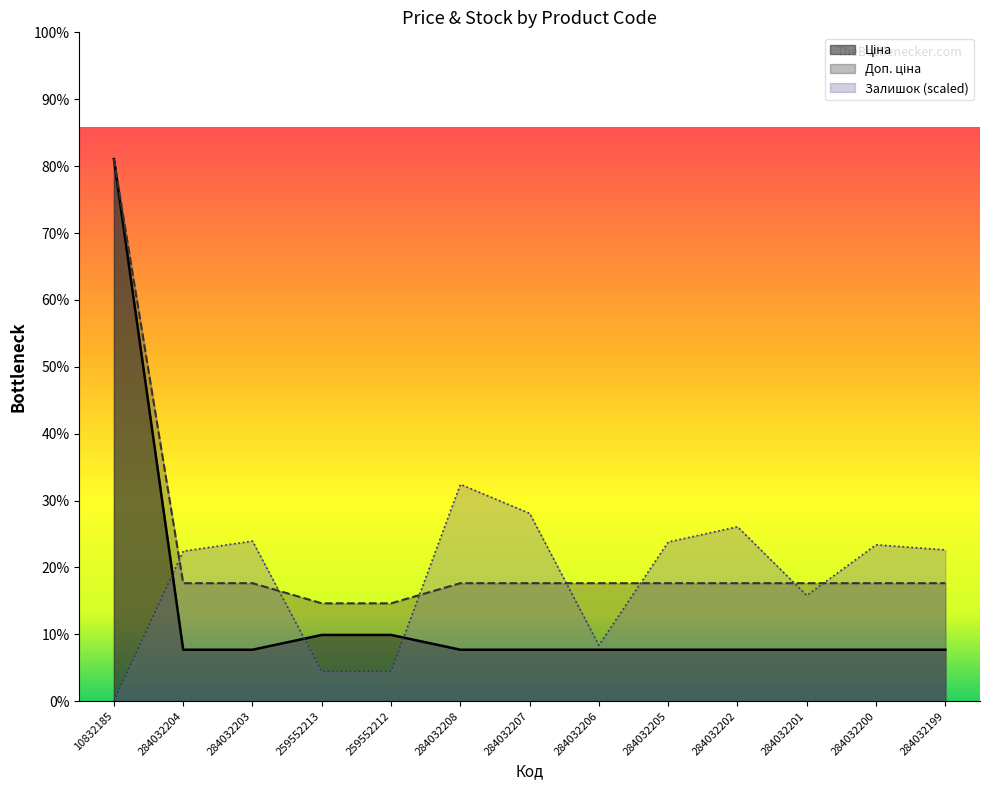

What is the lowest value of the Доп. ціна series?

1024.6